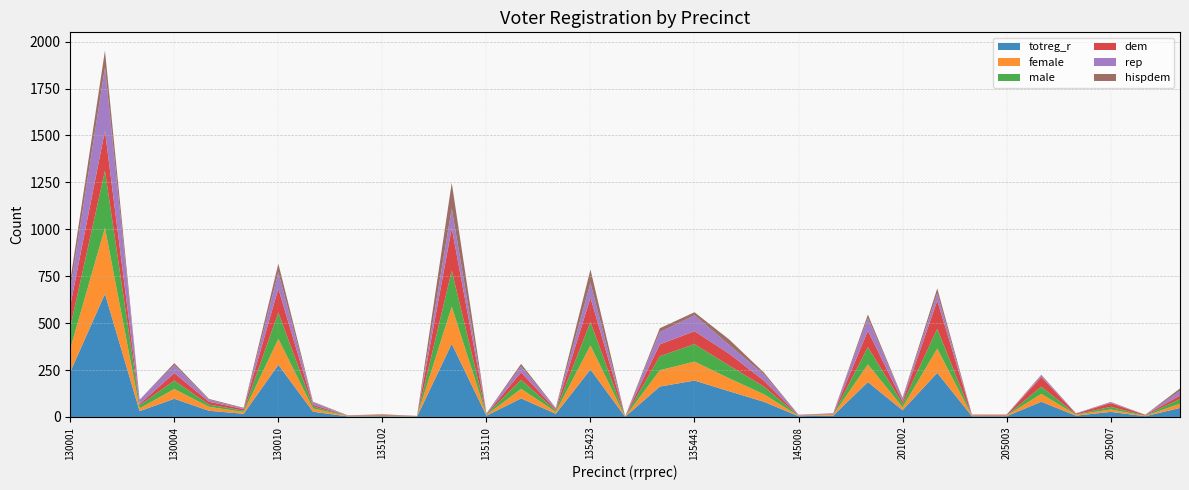

Reading left to right, extract all data points from this chart.

totreg_r: 130001=240	130002=656	130003=31	130004=97	130005=33	130006=17	130010=278	130014=28	135101=3	135102=4	135106=2	135109=390	135110=7	135318=99	135342=17	135423=253	135424=1	135425=162	135443=194	145001=137	145002=81	145008=4	185003=7	201001=186	201002=36	205001=235	205002=4	205003=4	205004=81	205006=7	205007=27	220004=4	235214=48
female: 130001=124	130002=352	130003=15	130004=52	130005=21	130006=10	130010=138	130014=17	135101=2	135102=2	135106=1	135109=198	135110=3	135318=51	135342=10	135423=128	135424=0	135425=87	135443=101	145001=69	145002=40	145008=2	185003=5	201001=94	201002=16	205001=129	205002=3	205003=3	205004=42	205006=5	205007=13	220004=2	235214=23
male: 130001=116	130002=304	130003=16	130004=45	130005=12	130006=7	130010=140	130014=11	135101=1	135102=2	135106=1	135109=192	135110=4	135318=48	135342=7	135423=125	135424=1	135425=75	135443=93	145001=68	145002=41	145008=2	185003=2	201001=92	201002=20	205001=106	205002=1	205003=1	205004=39	205006=2	205007=14	220004=2	235214=25
dem: 130001=114	130002=213	130003=7	130004=40	130005=15	130006=8	130010=128	130014=9	135101=1	135102=3	135106=1	135109=227	135110=2	135318=40	135342=5	135423=129	135424=1	135425=63	135443=69	145001=63	145002=32	145008=1	185003=2	201001=87	201002=12	205001=150	205002=2	205003=3	205004=51	205006=4	205007=20	220004=3	235214=18
rep: 130001=85	130002=337	130003=23	130004=42	130005=10	130006=4	130010=87	130014=12	135101=1	135102=0	135106=1	135109=103	135110=3	135318=31	135342=7	135423=79	135424=0	135425=65	135443=85	145001=47	145002=32	145008=3	185003=4	201001=67	201002=15	205001=38	205002=1	205003=1	205004=9	205006=2	205007=3	220004=1	235214=24
hispdem: 130001=48	130002=90	130003=0	130004=11	130005=5	130006=3	130010=46	130014=4	135101=1	135102=3	135106=0	135109=138	135110=0	135318=14	135342=2	135423=72	135424=0	135425=21	135443=16	145001=29	145002=11	145008=0	185003=0	201001=20	201002=4	205001=27	205002=2	205003=1	205004=3	205006=0	205007=3	220004=0	235214=14